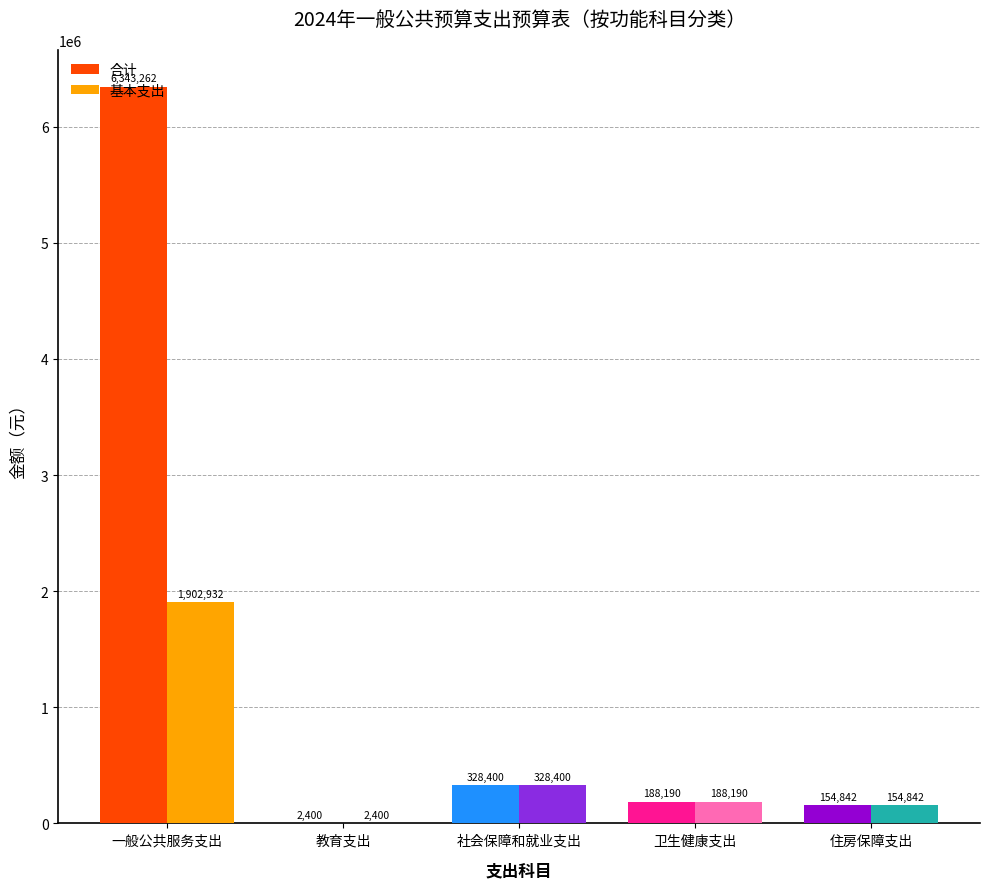

Which series has the largest total across all categories?

合计